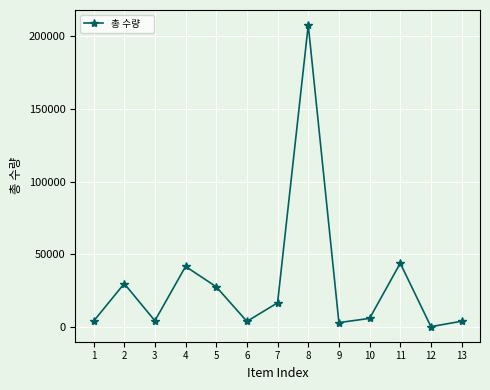

How many data points does each series have?

13